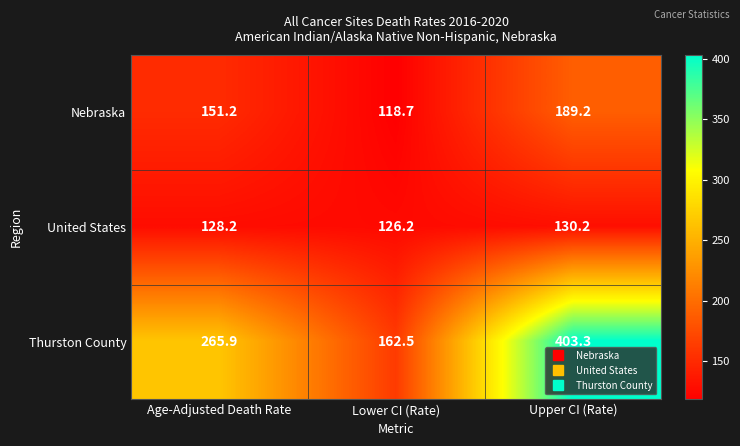

The Thurston County series shows 403.3 at Upper CI (Rate). True or false?

True